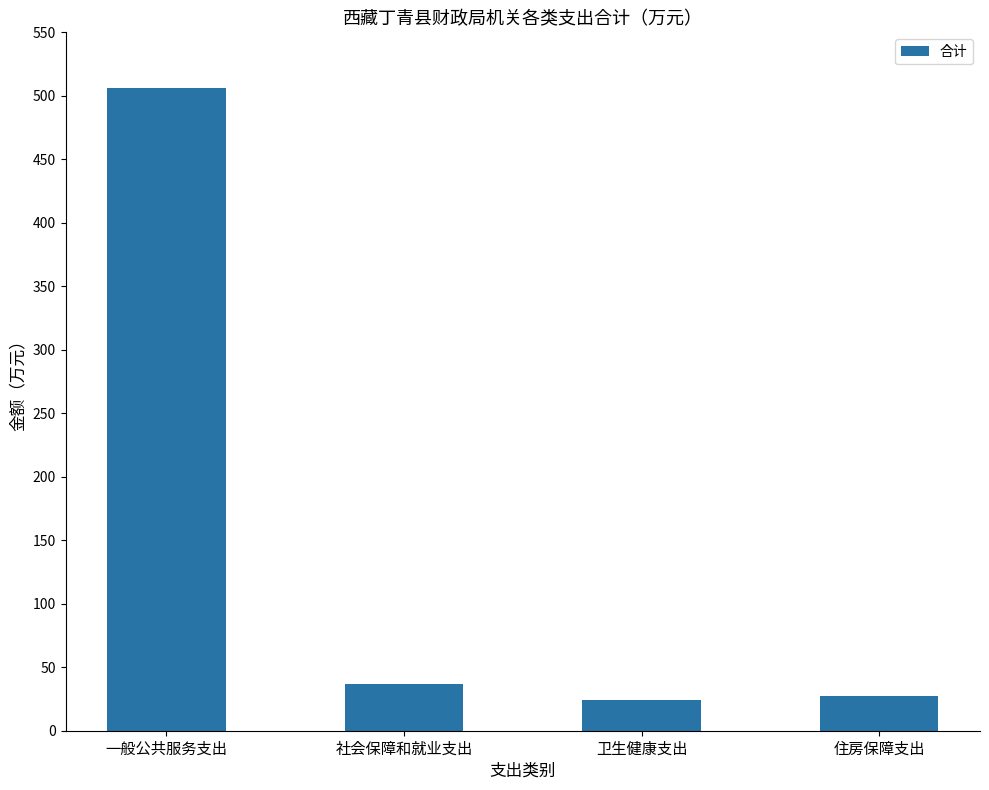

What is the greatest value displayed?

506.3